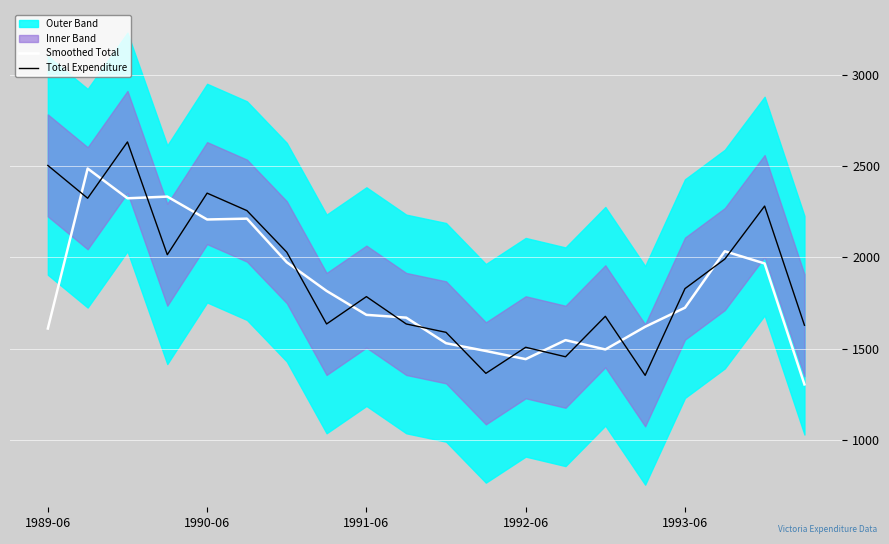

Is this an area chart (filled region under the line)?

No